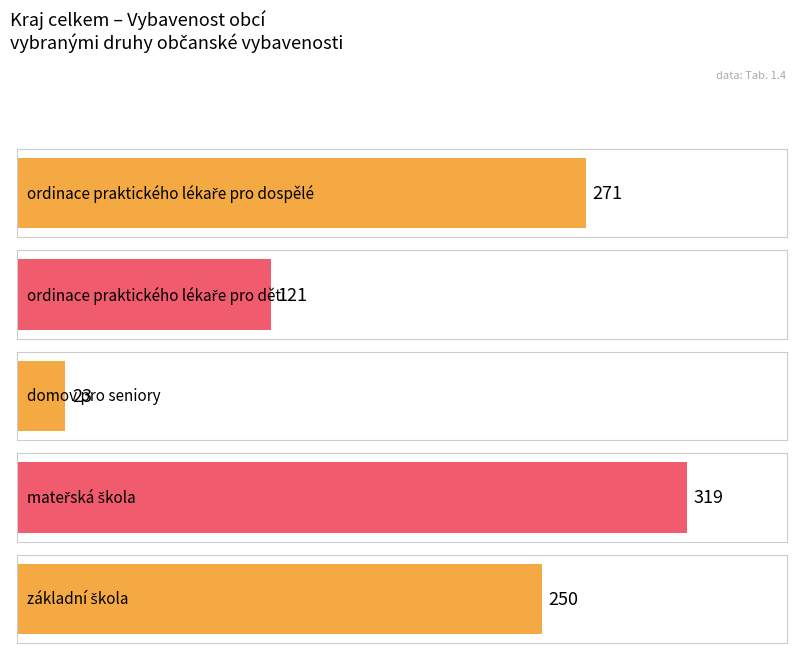

How many groups of bars are there?

5